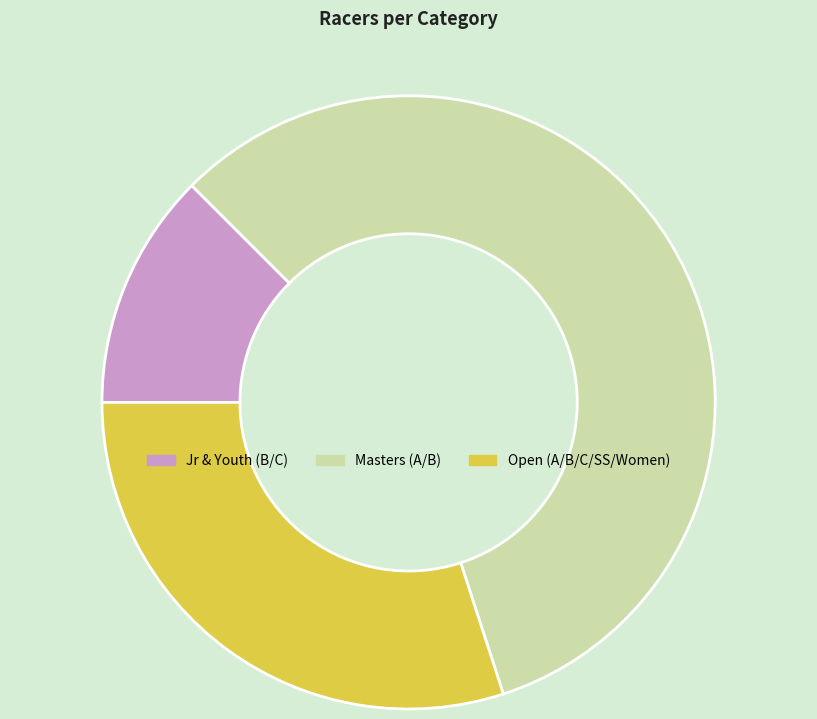

Which slice is the smallest?

Jr & Youth (B/C)